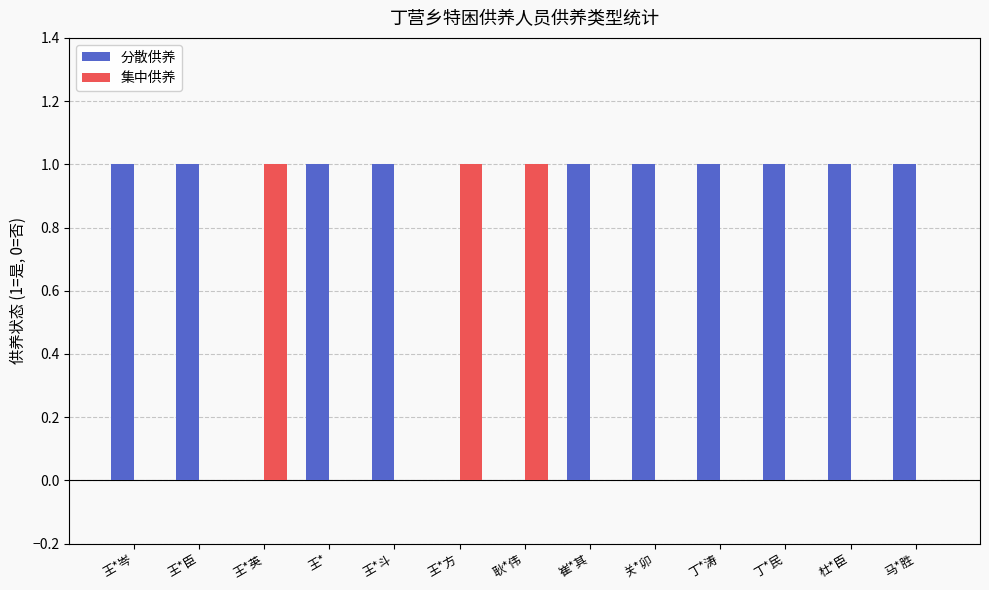

Reading left to right, list all the values displayed in this chart.

分散供养: 王*岑=1	王*臣=1	王*英=0	王*=1	王*斗=1	王*方=0	耿*伟=0	崔*其=1	关*卯=1	丁*涛=1	丁*民=1	杜*臣=1	马*胜=1
集中供养: 王*岑=0	王*臣=0	王*英=1	王*=0	王*斗=0	王*方=1	耿*伟=1	崔*其=0	关*卯=0	丁*涛=0	丁*民=0	杜*臣=0	马*胜=0